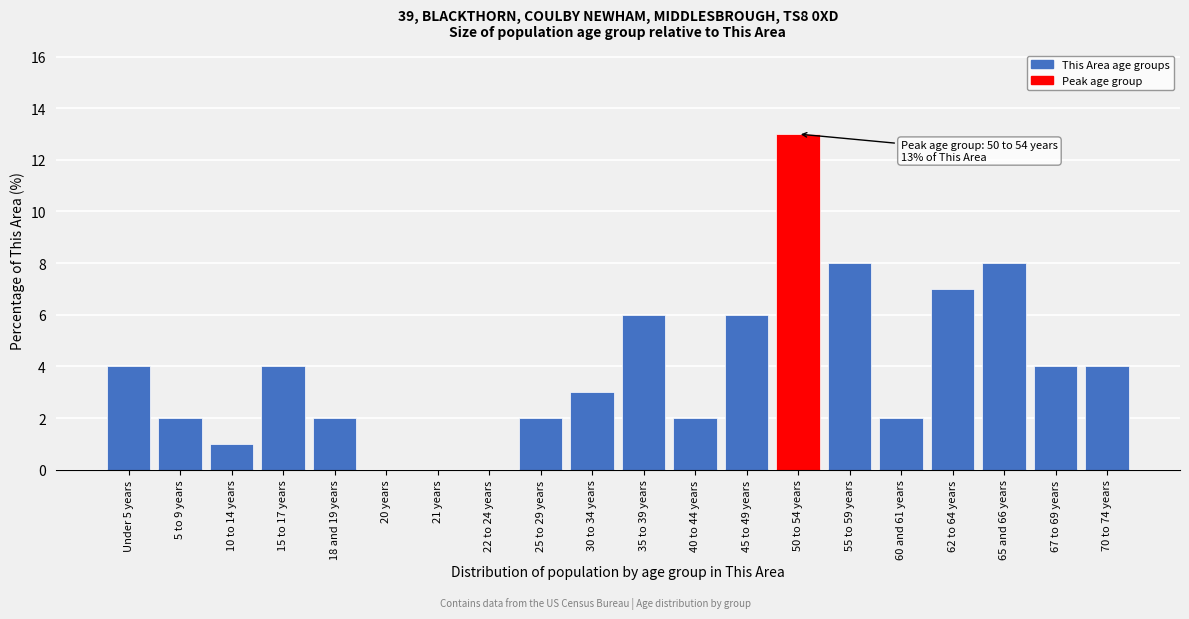

Reading left to right, transcribe all the data shown in this chart.

Under 5 years=4	5 to 9 years=2	10 to 14 years=1	15 to 17 years=4	18 and 19 years=2	20 years=0	21 years=0	22 to 24 years=0	25 to 29 years=2	30 to 34 years=3	35 to 39 years=6	40 to 44 years=2	45 to 49 years=6	50 to 54 years=13	55 to 59 years=8	60 and 61 years=2	62 to 64 years=7	65 and 66 years=8	67 to 69 years=4	70 to 74 years=4